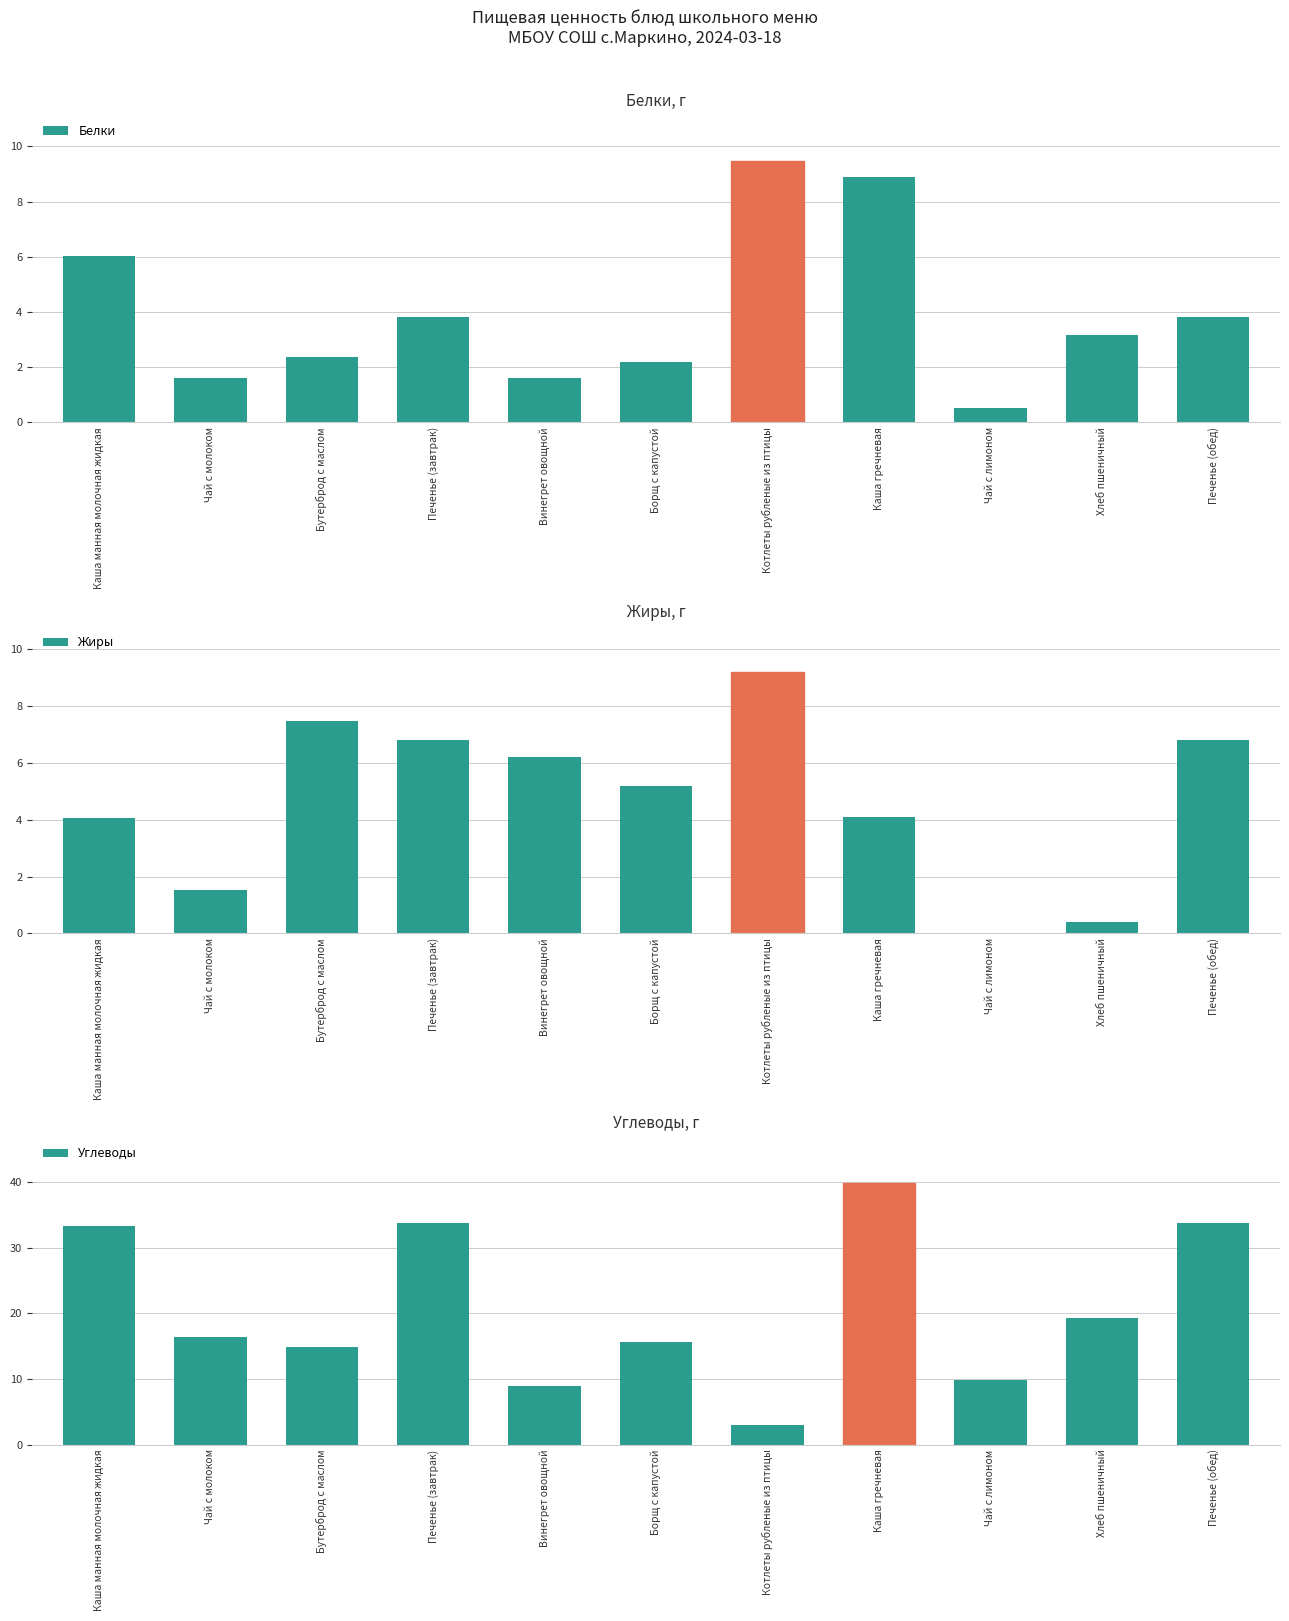

Count the number of categories in the chart.

11